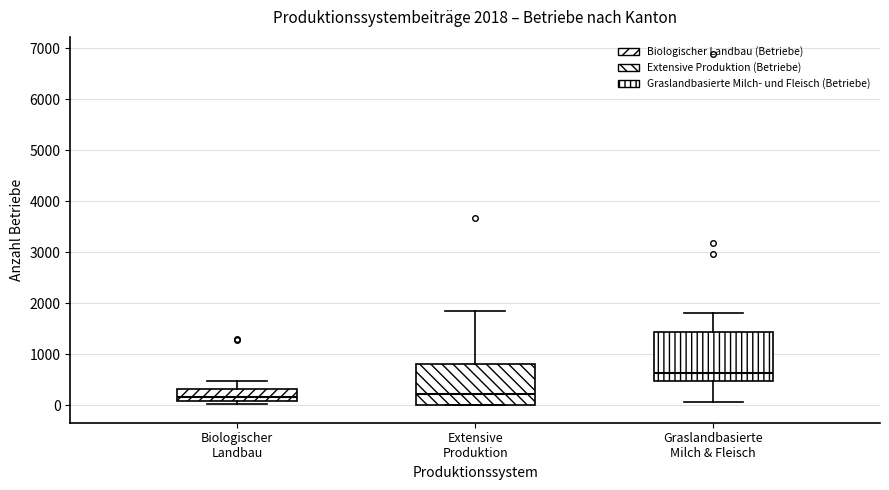

Which box is the tallest, from its lower edge to its upper edge?

Graslandbasierte Milch & Fleisch